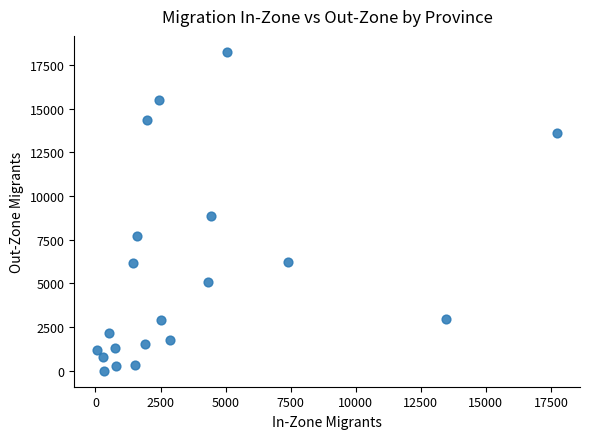

What is the range of Y values (max minus min)?

18251